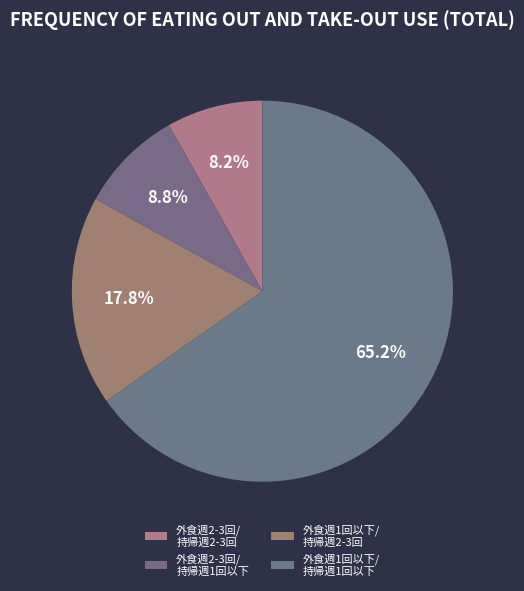

How many slices are in this pie chart?

4